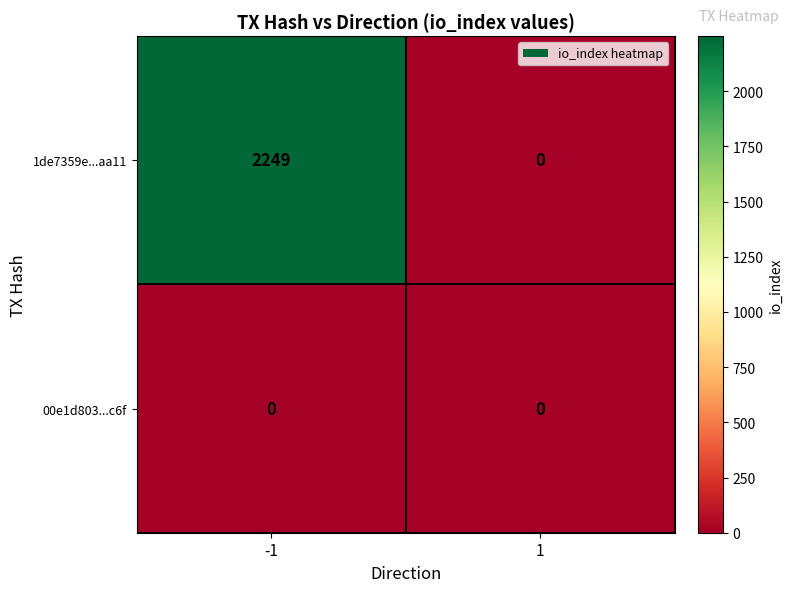

List the series in order of their peak value, lowest first.

00e1d803...c6f, 1de7359e...aa11